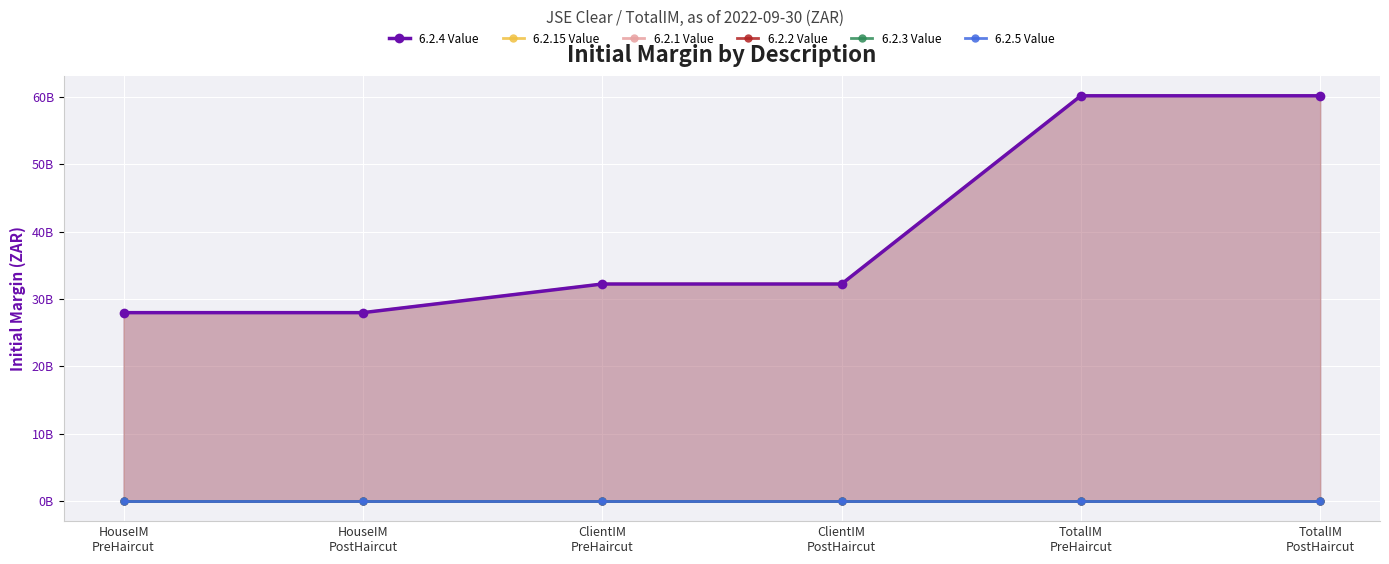

Which series has the largest range (max minus min)?

6.2.4 Value